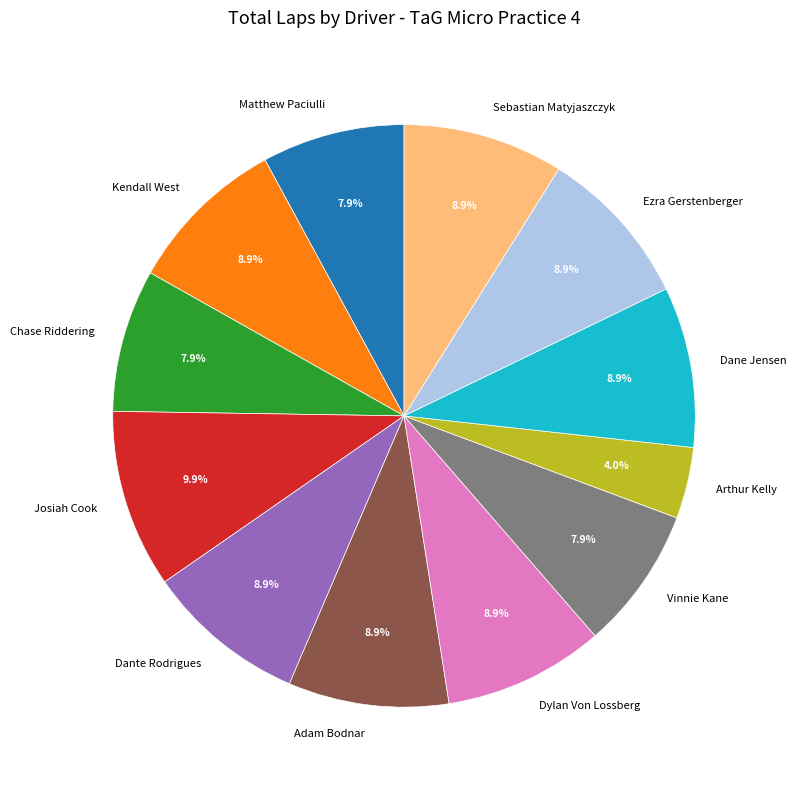

To the nearest percent, what is the difference between the largest and smallest slice percentages?

6%